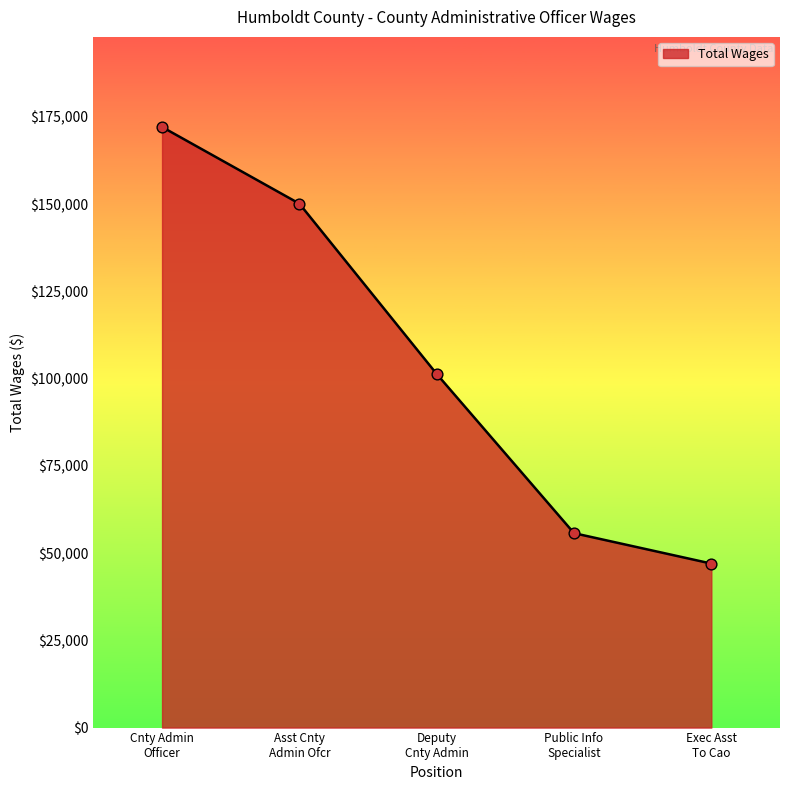

What is the average value?

105238